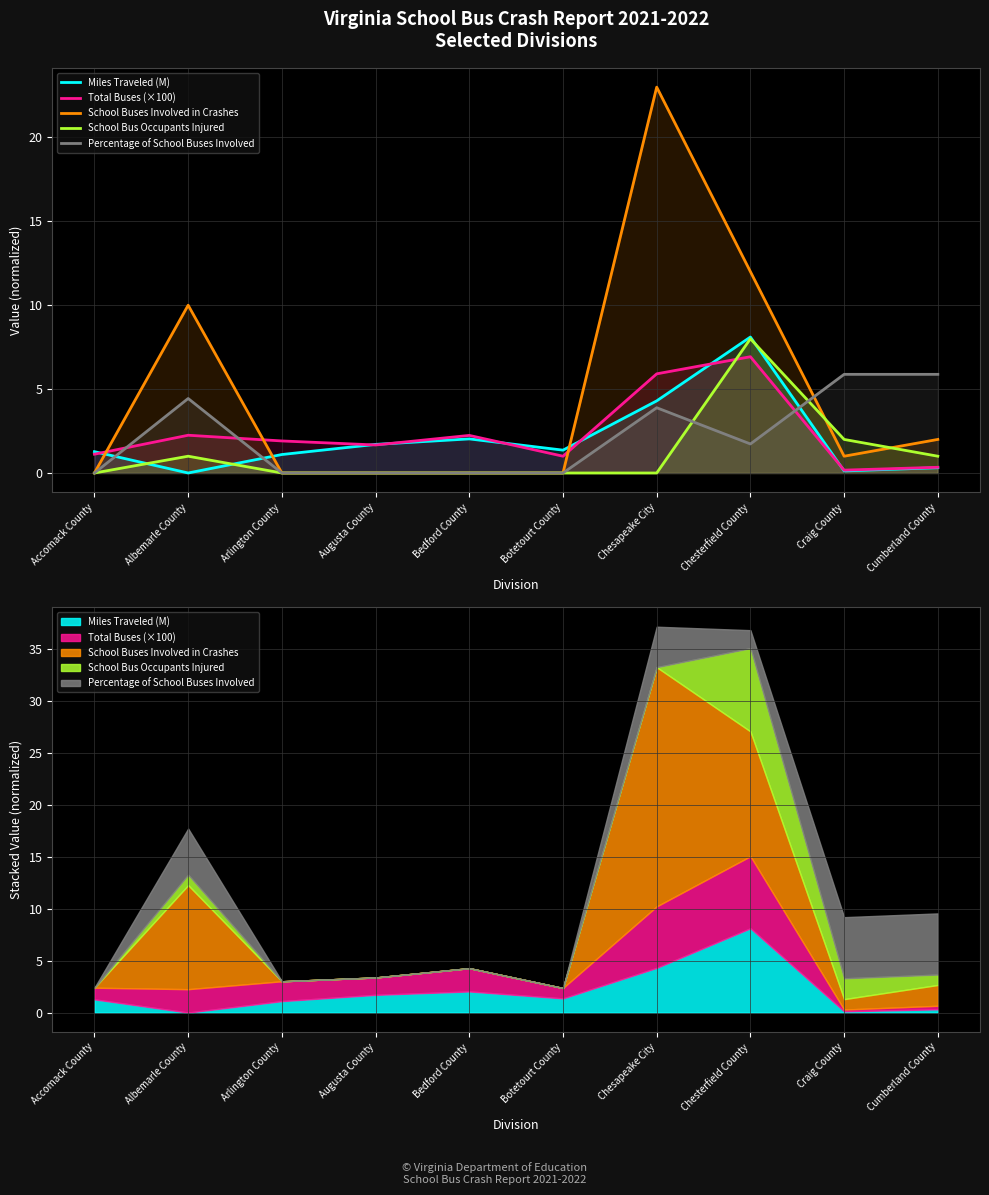

What is the difference between the maximum and minimum values in the School Buses Involved in Crashes series?

23.0